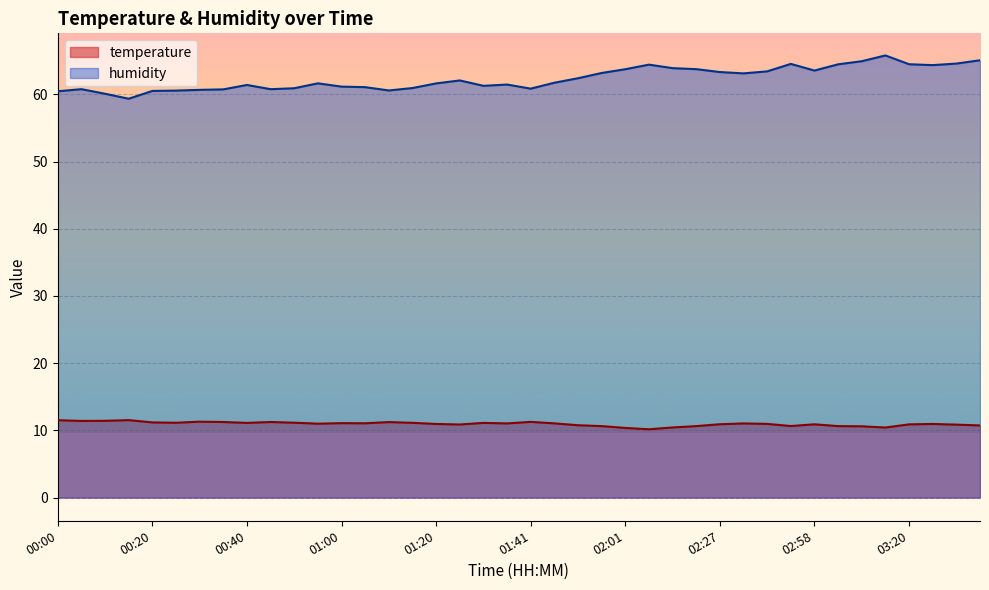

What is the smallest value displayed?

10.2